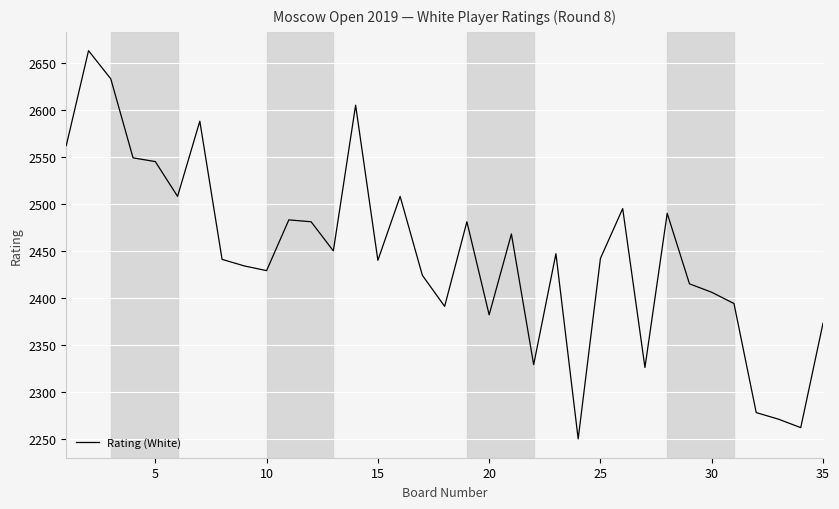

What is the greatest value displayed?

2663